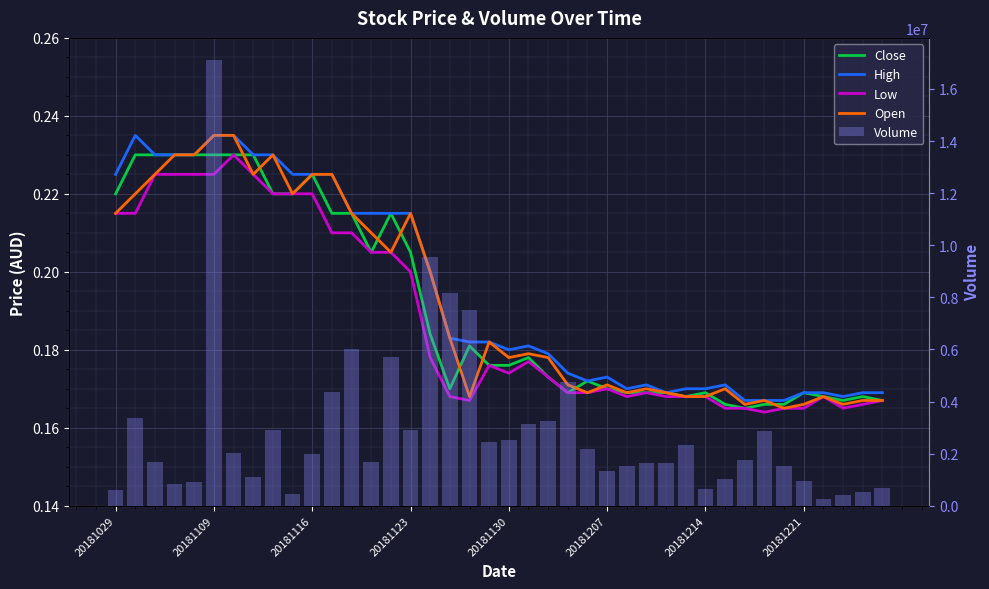

At how many categories does at least one series exceed 16085600?

1